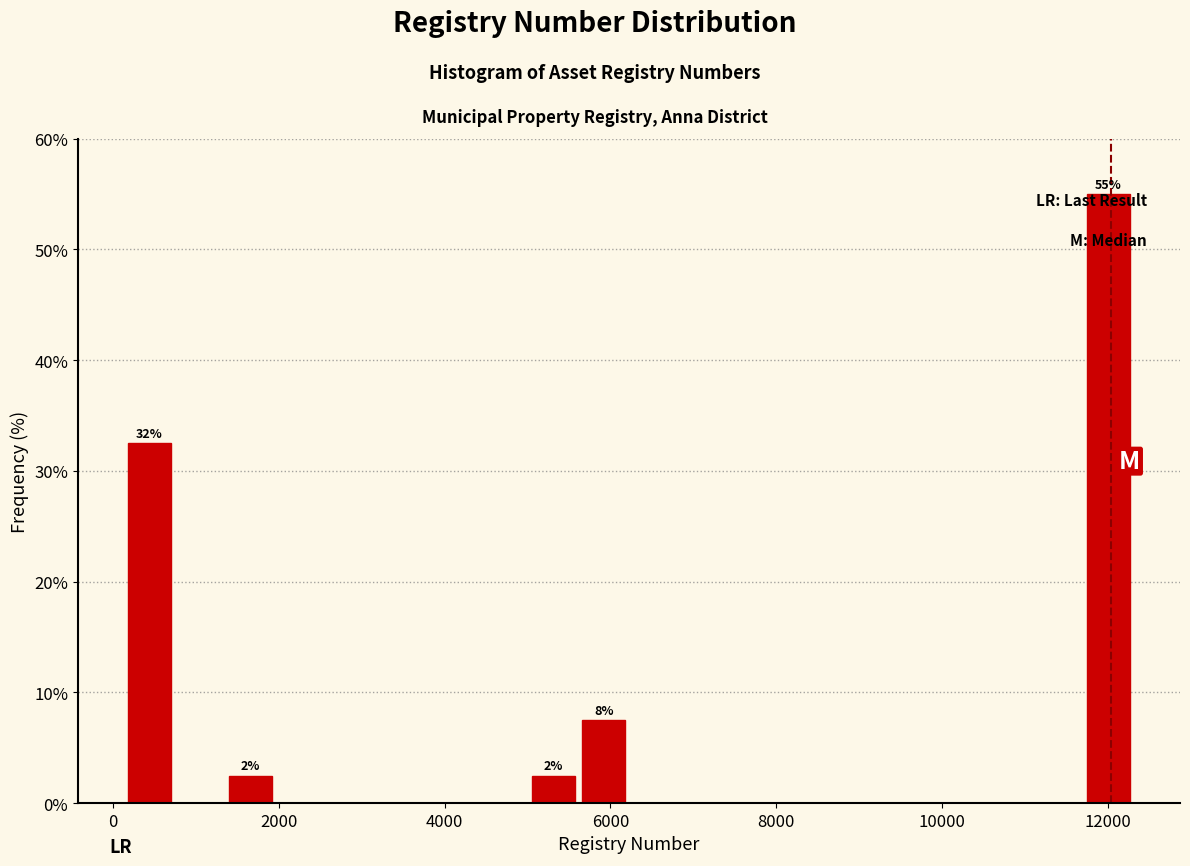

Read against the x-axis, roughly where is the centre of the tallest bar?

12000